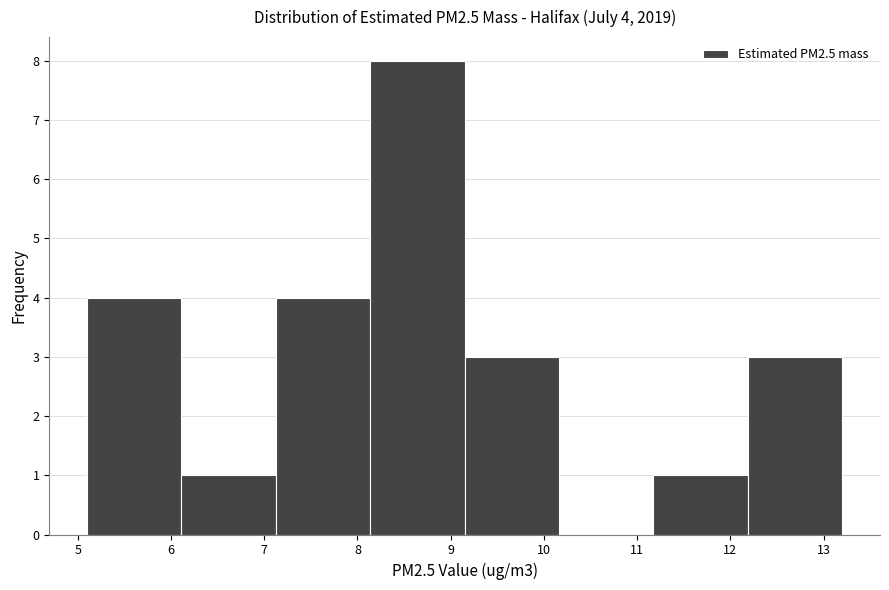

Over which range of the x-axis is the bar tallest?

8.1 to 9.2